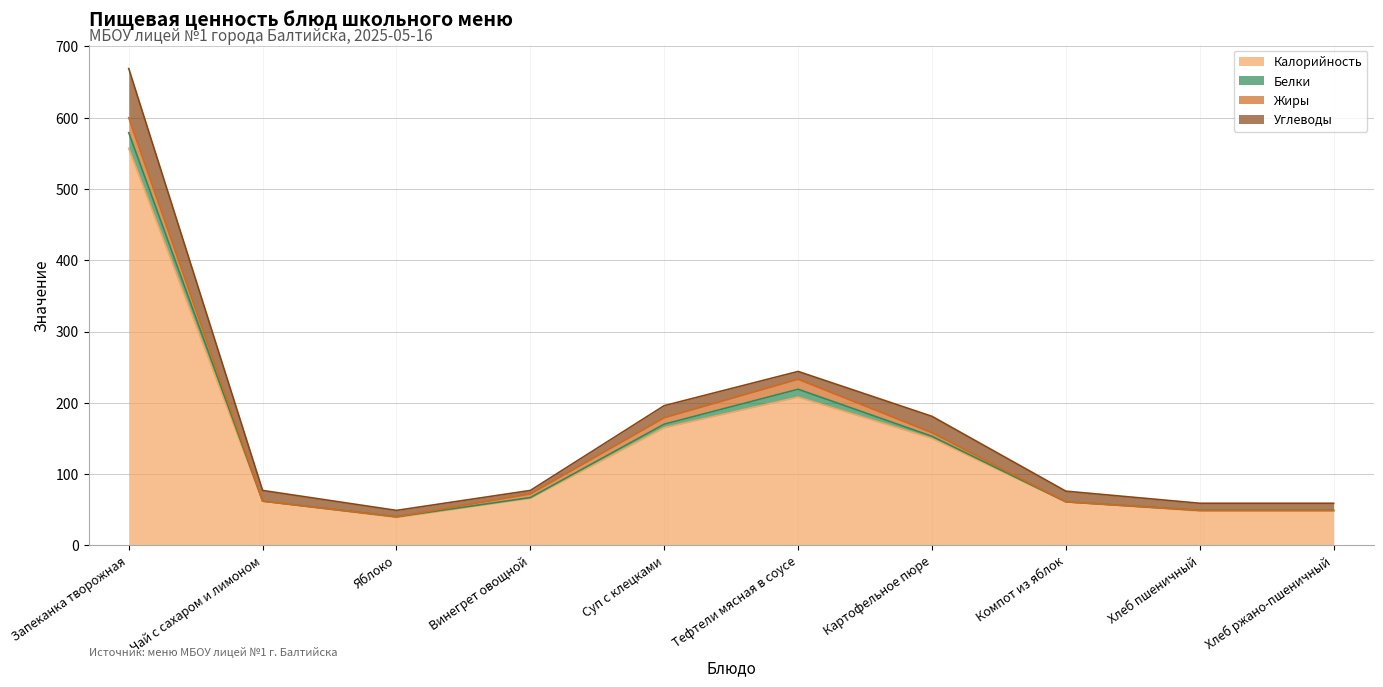

What is the label of the 7th point from the left?

Картофельное пюре